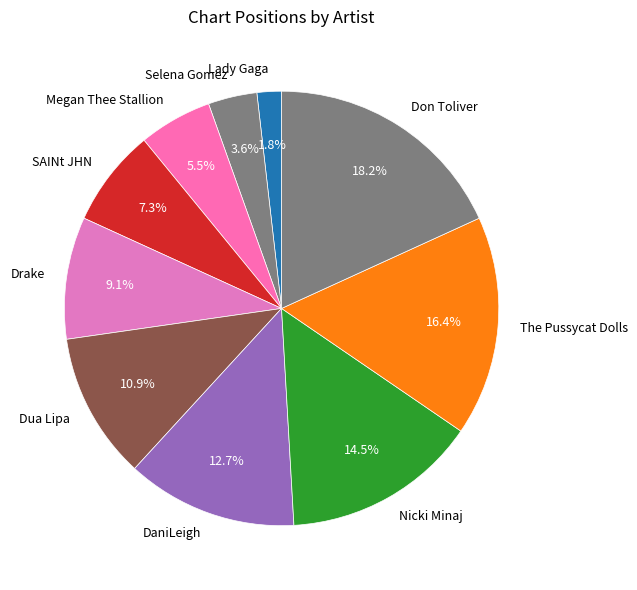

To the nearest percent, what portion does The Pussycat Dolls represent?

16%